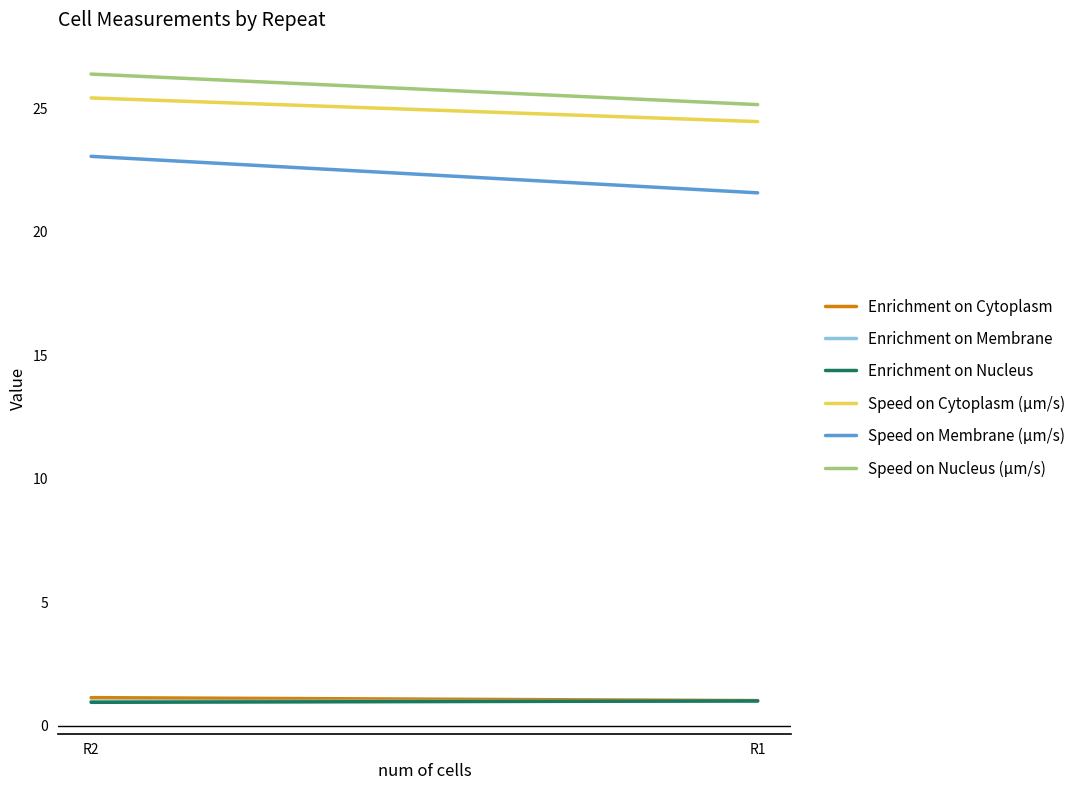

What is the smallest value displayed?

0.9